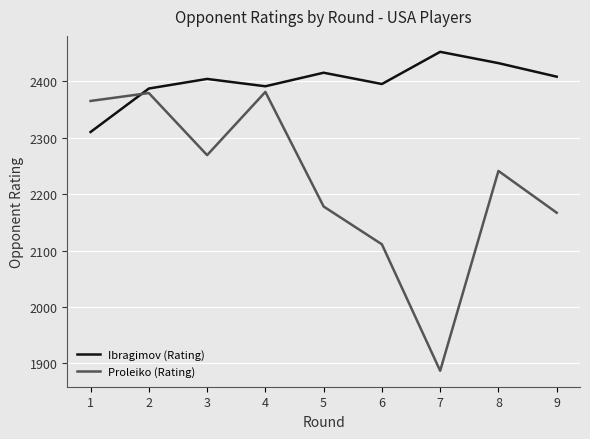

Which series has the largest total across all categories?

Ibragimov (Rating)